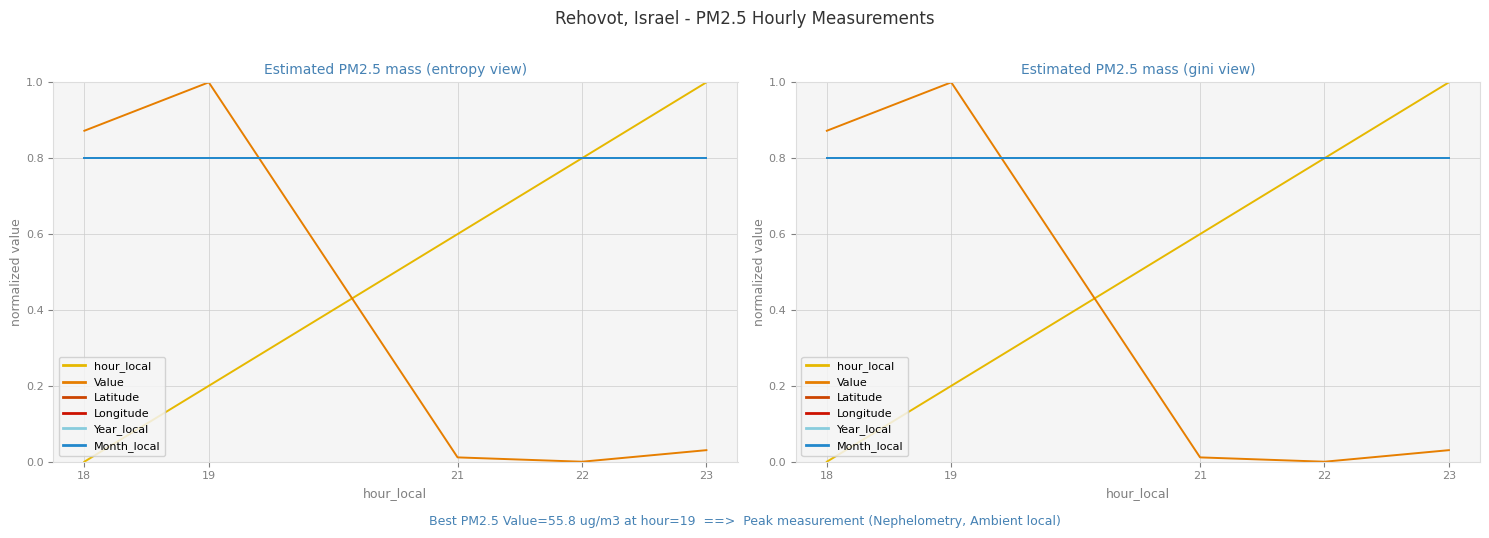

At which label does Longitude reach its minimum?

18